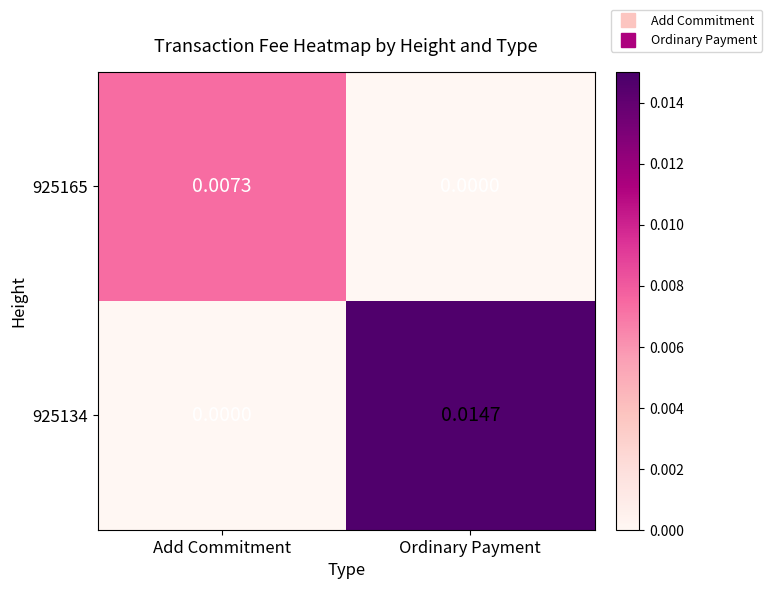

How many series are shown in this chart?

2